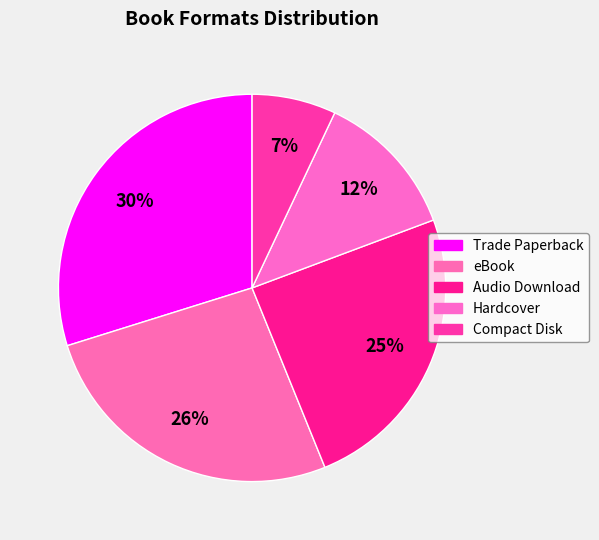

True or false: Trade Paperback accounts for 20% of the total.

False